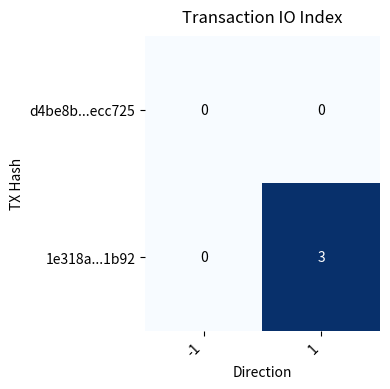

Which series has the largest range (max minus min)?

1e318a...1b92